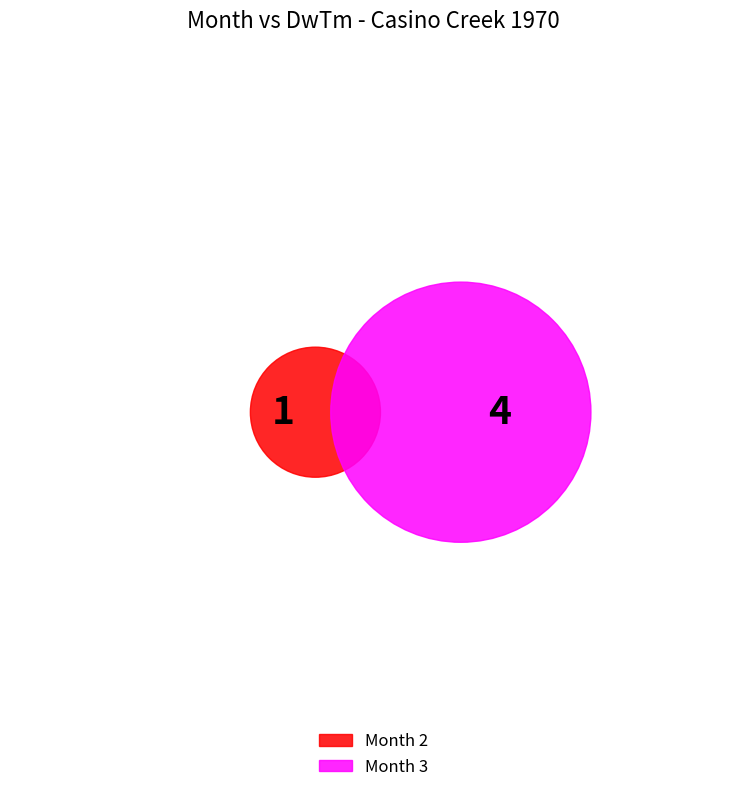

What is the change in value from 2 to 3?

+3